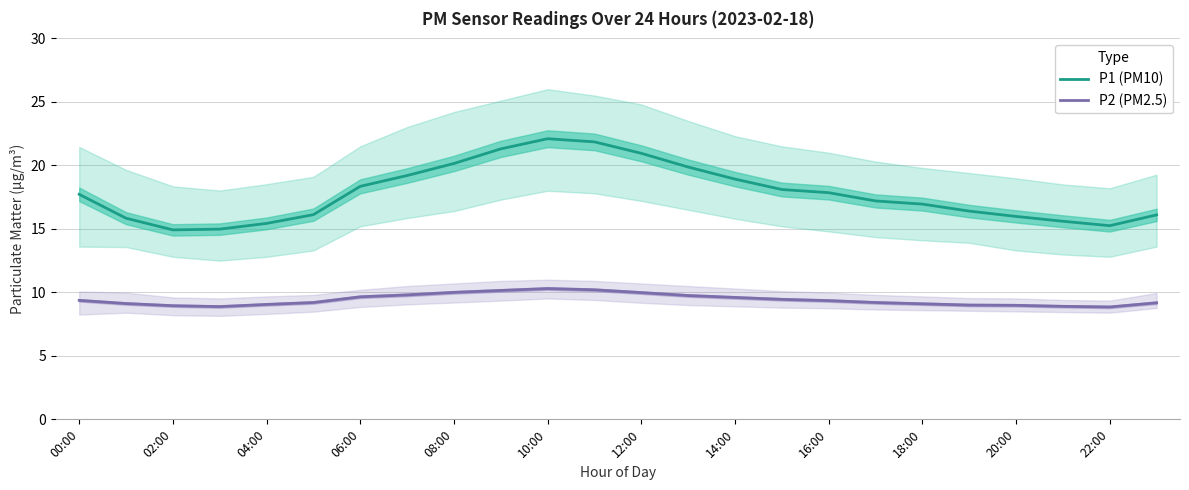

The value of P1 (PM10) at 06:00 is 11.9. True or false?

False